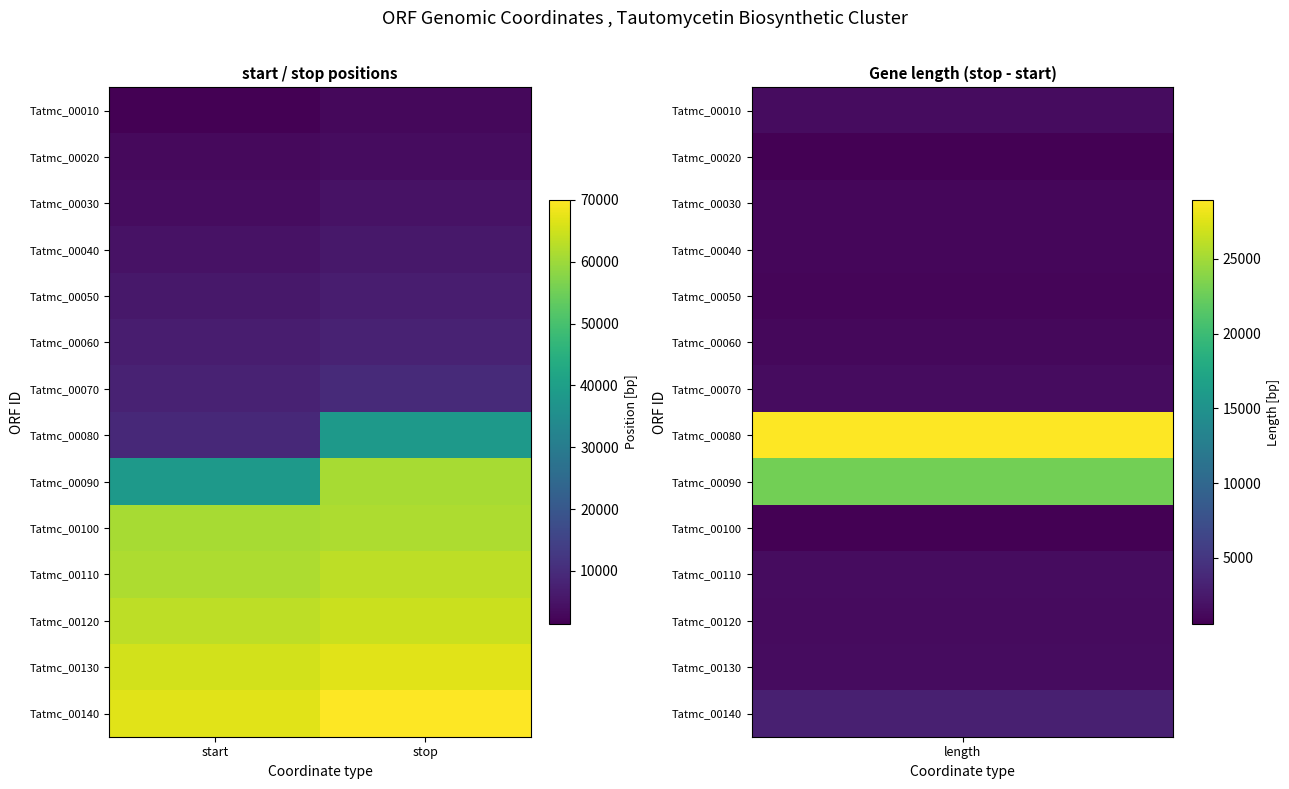

How many series are shown in this chart?

14